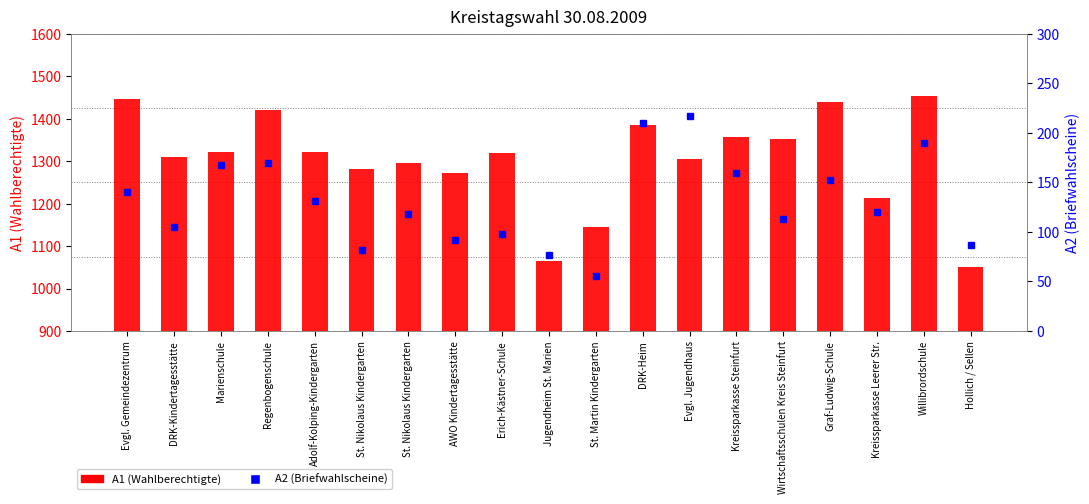

What are all the series names shown in the legend?

A1 (Wahlberechtigte), A2 (Briefwahlscheine)